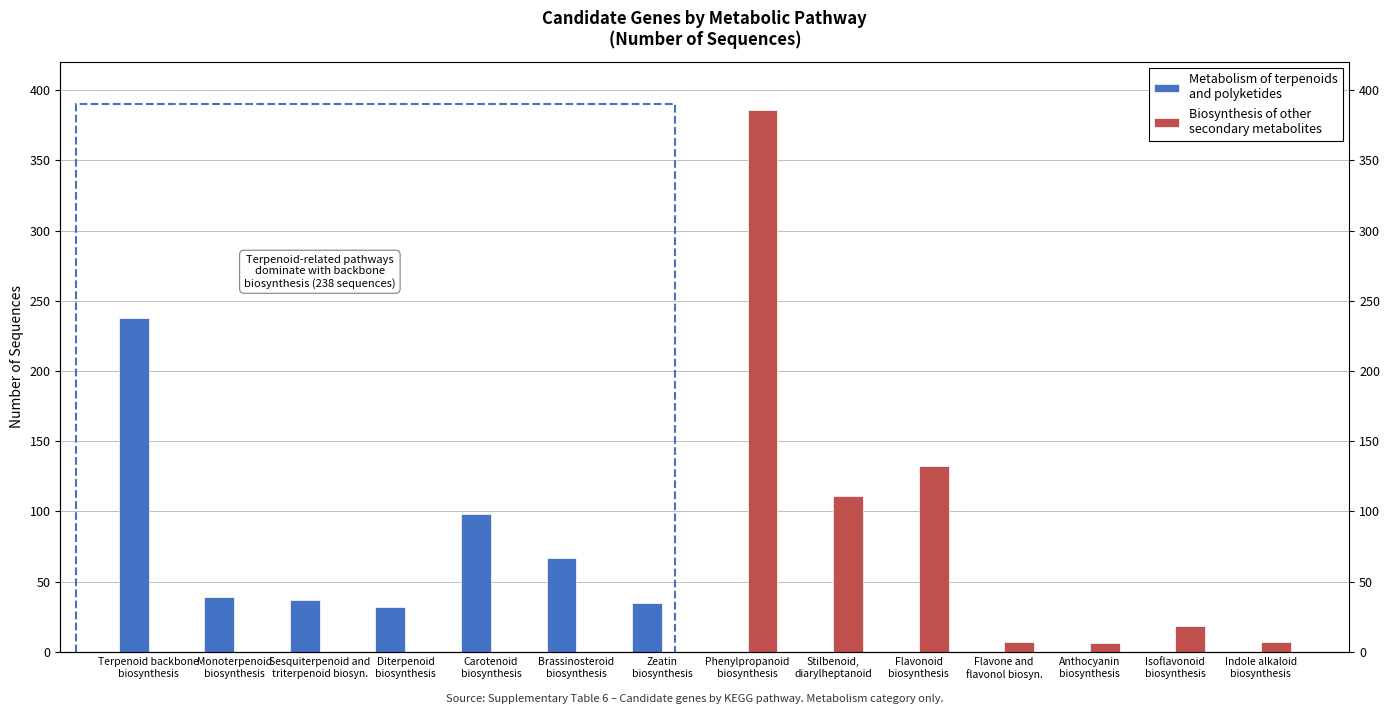

Which series has the largest range (max minus min)?

Biosynthesis of other
secondary metabolites